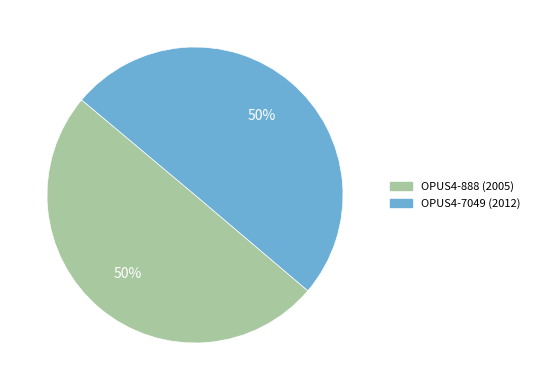

What is the ratio of the value at OPUS4-888 (2005) to the value at OPUS4-7049 (2012)?

1.0